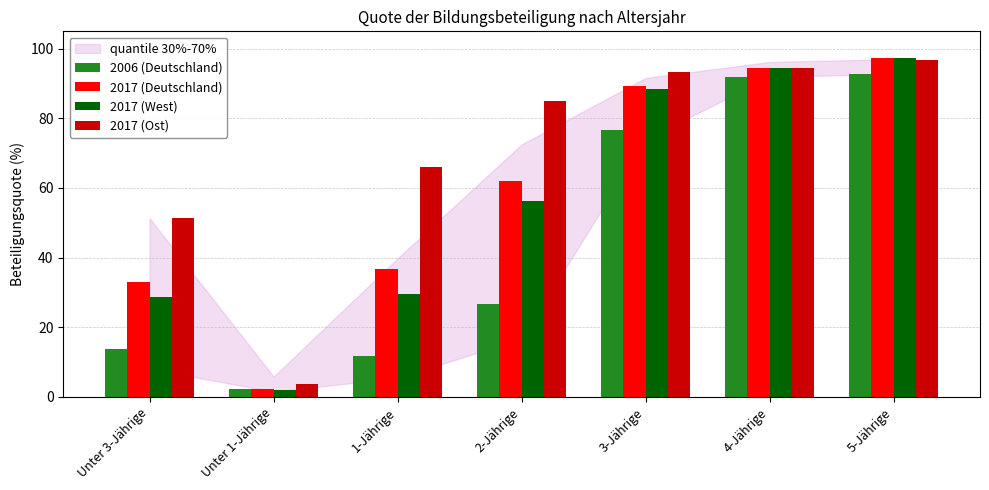

True or false: 2017 (Ost) has a value of 93.3 at 3-Jährige.

True